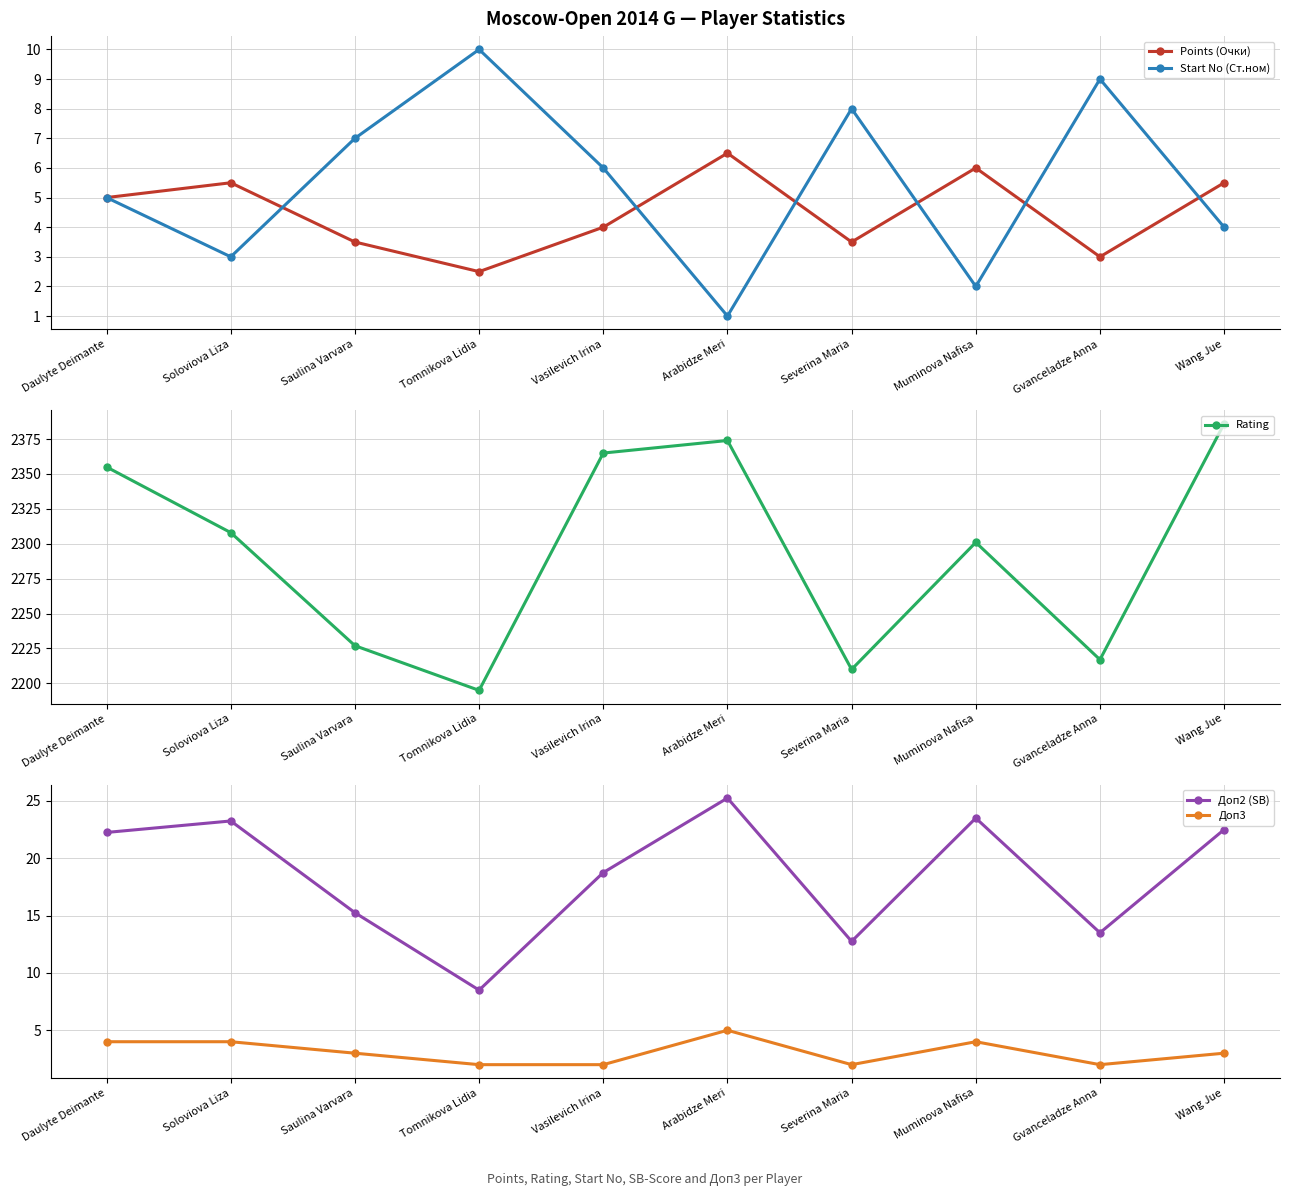

At which category does Доп2 (SB) reach its first local valley?

Tomnikova Lidia